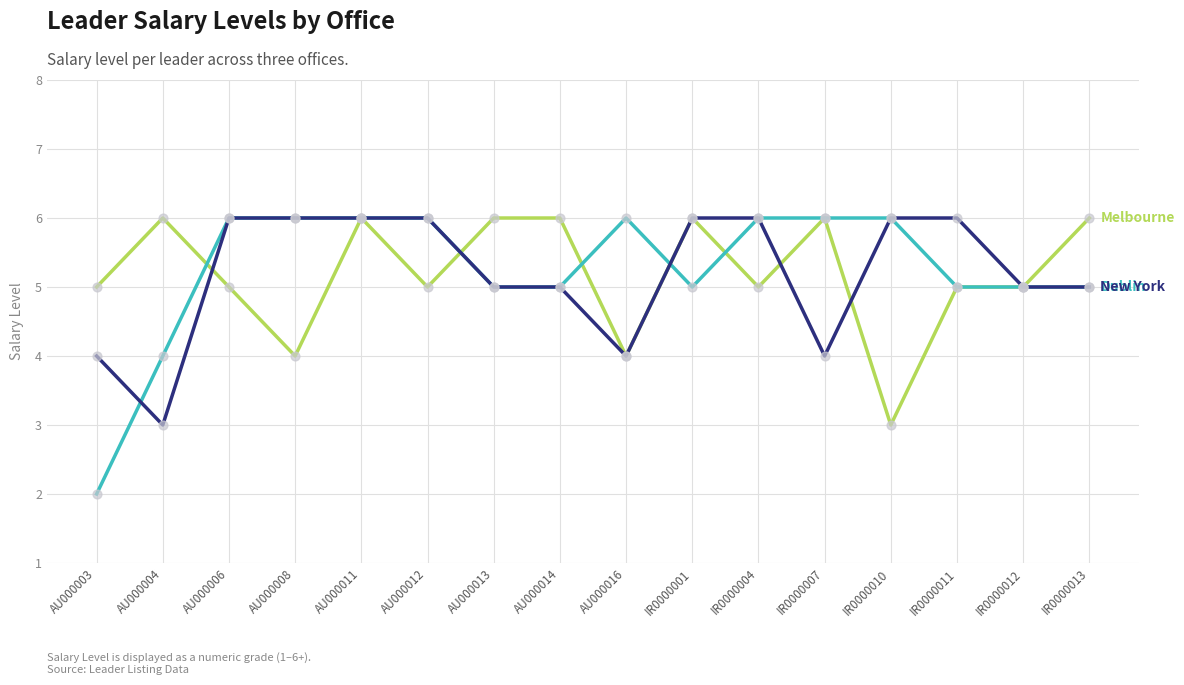

What is the total value across all series at IR0000011?

16